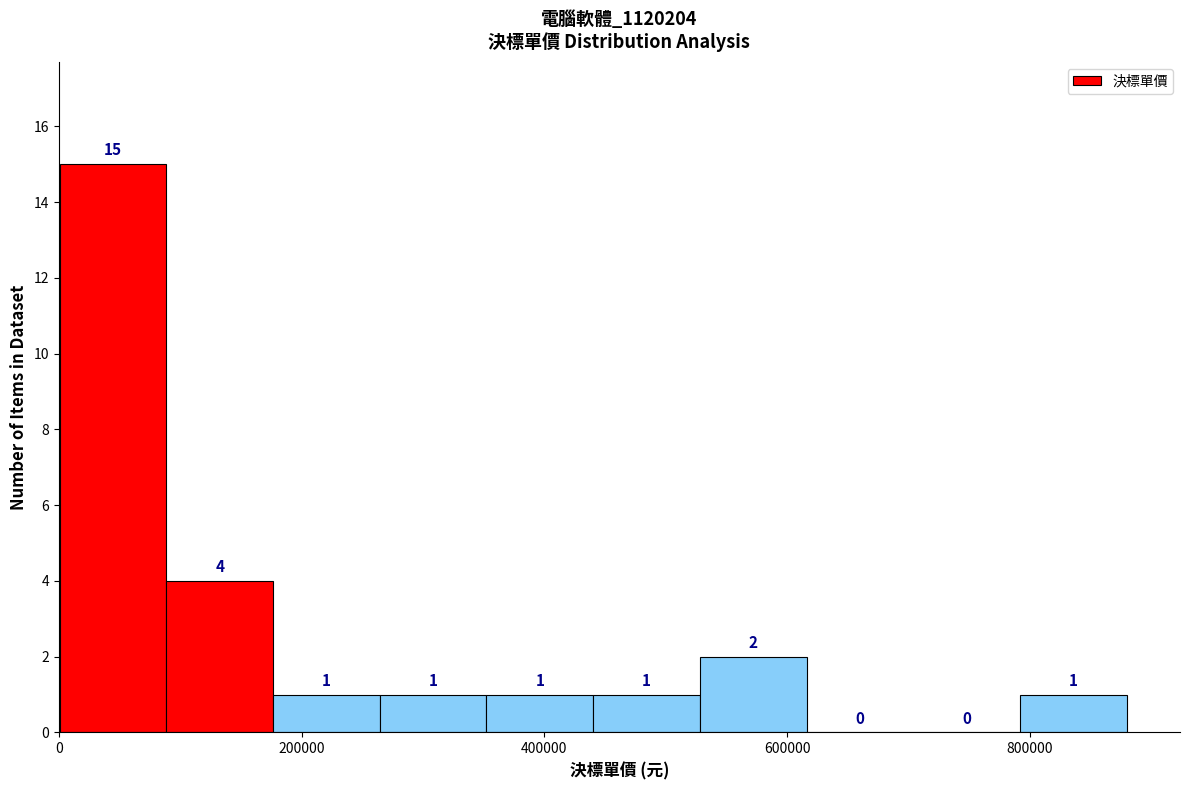

Reading left to right, list every bar in this chart as the range it spans on the x-axis followed by its height. The bar edges are not printed on the chart, so give them approximately, as read against the axis.

0 to 80000: 15
80000 to 180000: 4
180000 to 260000: 1
260000 to 360000: 1
360000 to 440000: 1
440000 to 520000: 1
520000 to 620000: 2
620000 to 700000: 0
700000 to 800000: 0
800000 to 880000: 1